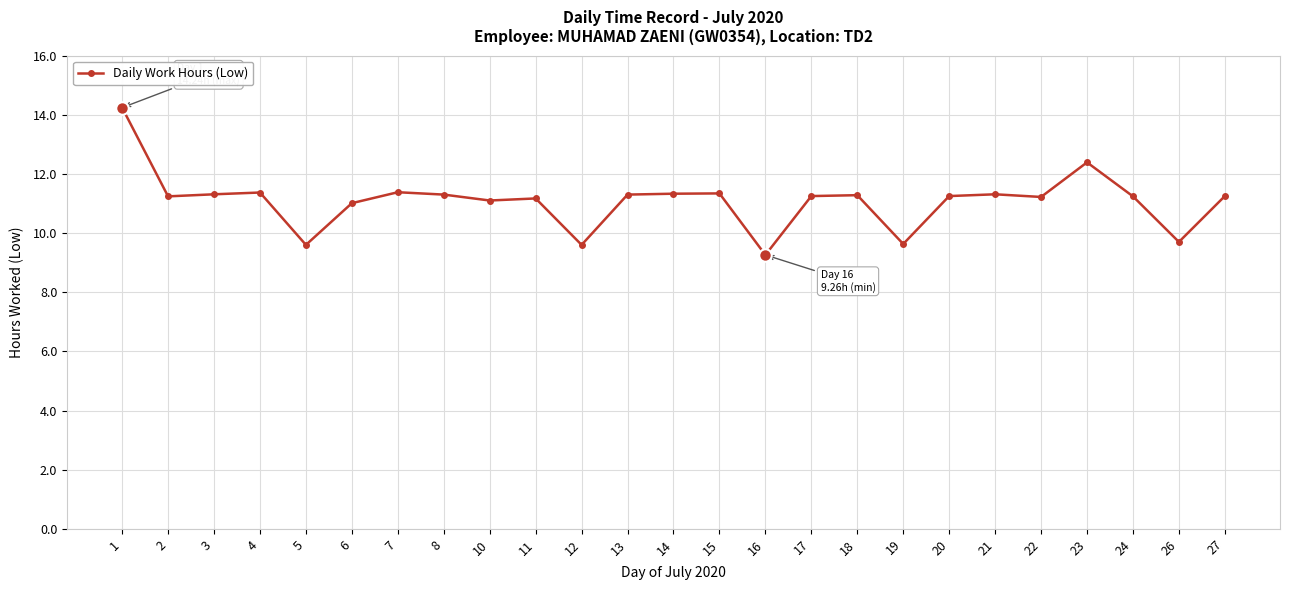

Is this an area chart (filled region under the line)?

No